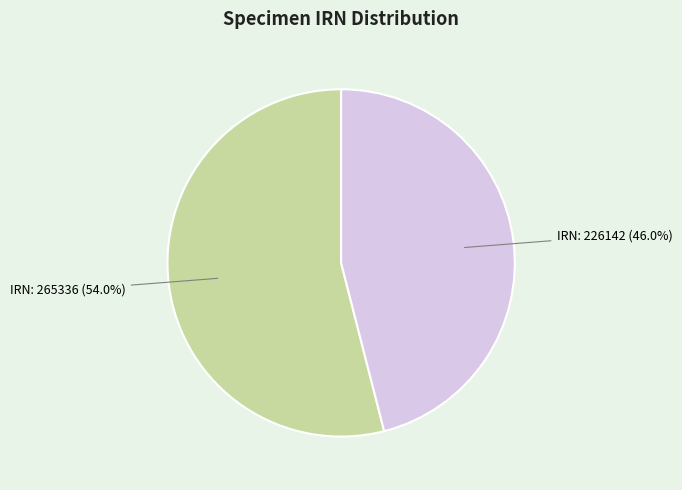

What is the majority slice?

IRN: 265336